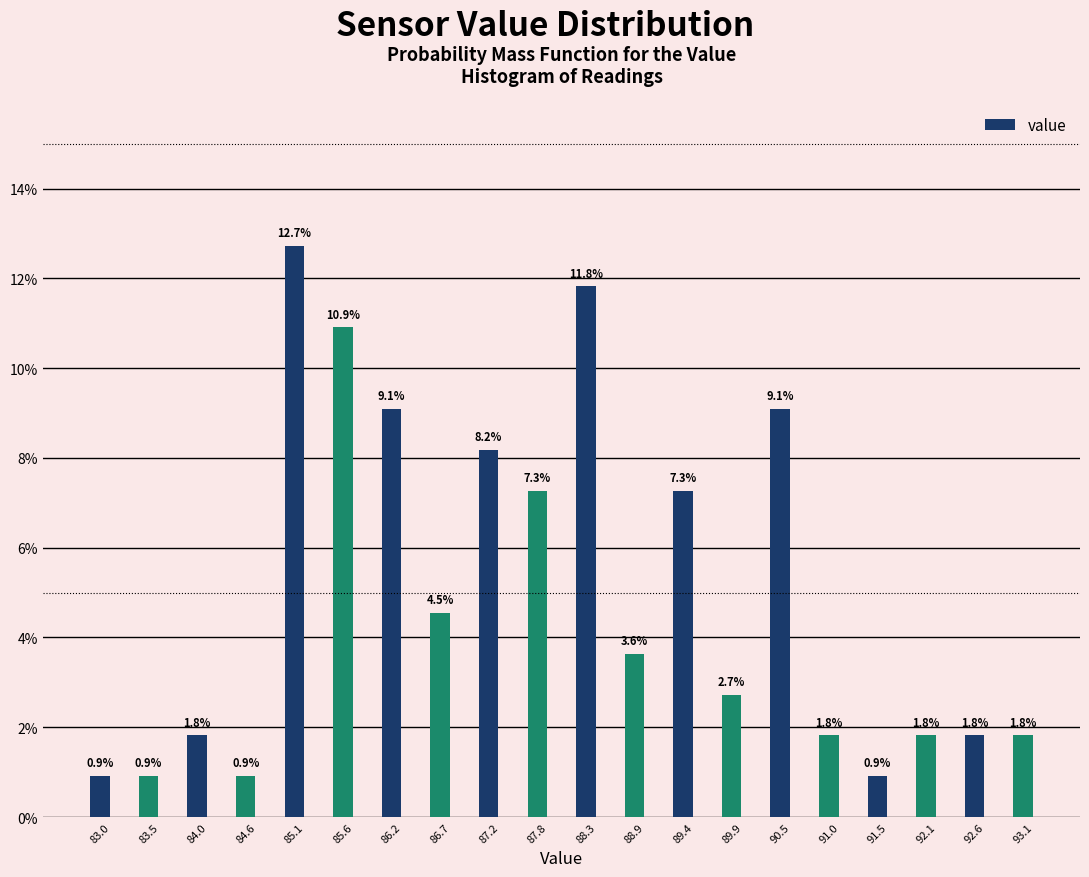

Reading left to right, extract all data points from this chart.

0.9	0.9	1.8	0.9	12.7	10.9	9.1	4.5	8.2	7.3	11.8	3.6	7.3	2.7	9.1	1.8	0.9	1.8	1.8	1.8